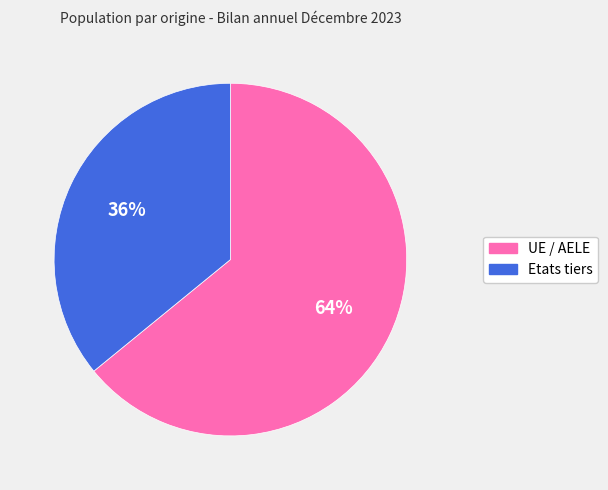

Which slice represents more than half of the pie?

UE / AELE